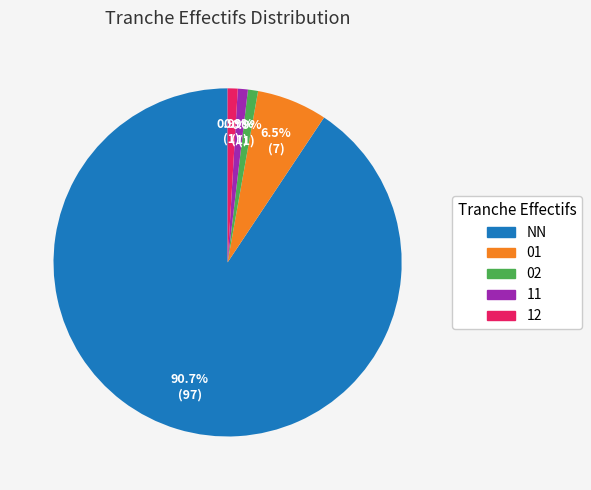

Is the sum of 11 and 02 greater than half?

No